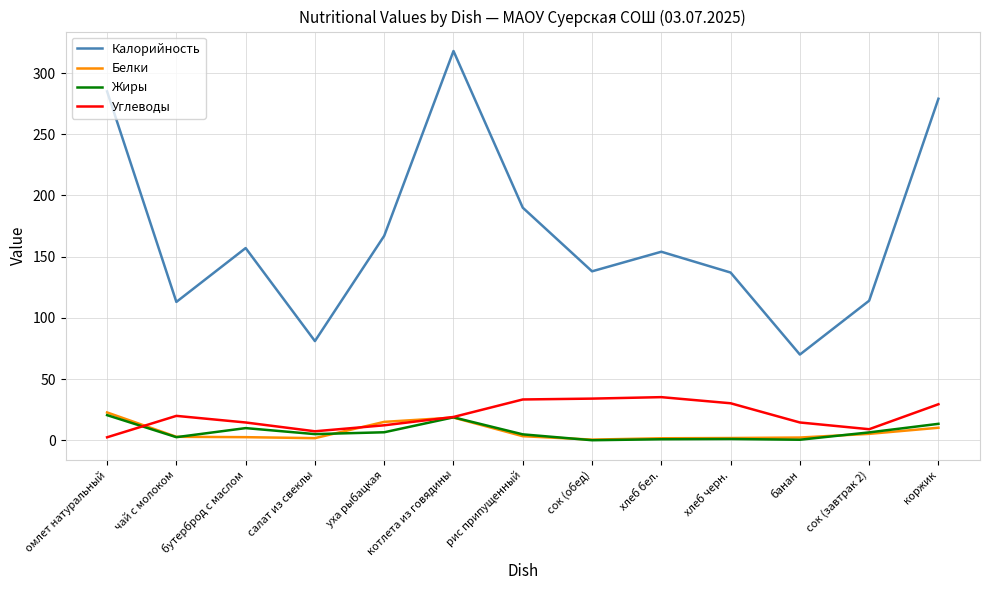

True or false: Белки and Калорийность intersect in this chart.

False